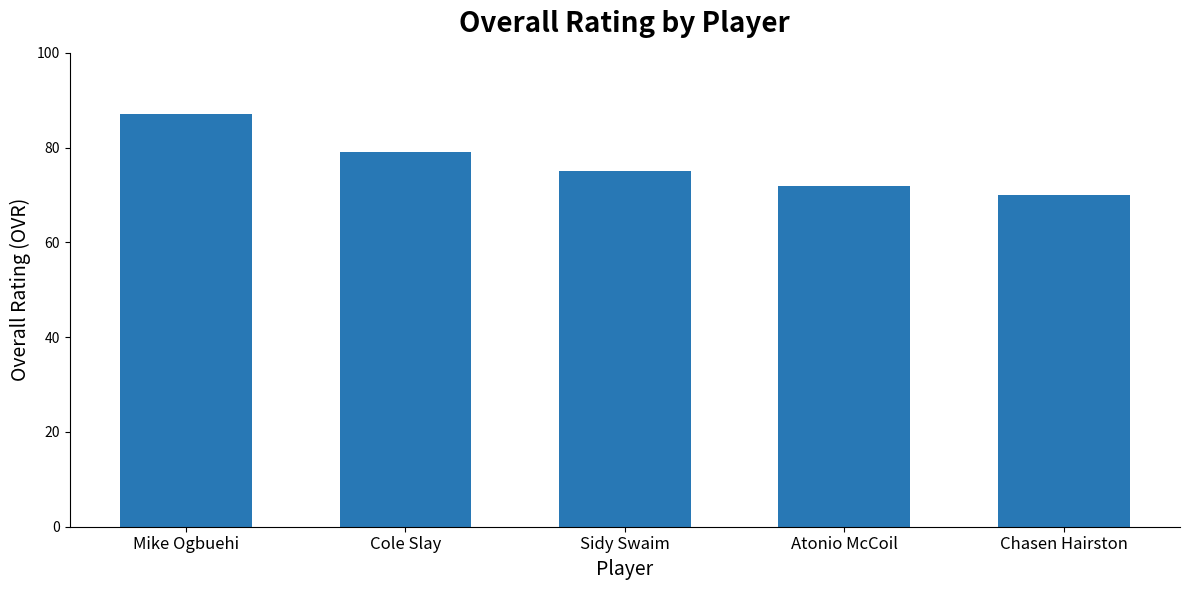

What is the ratio of the value at Mike Ogbuehi to the value at Sidy Swaim?

1.2